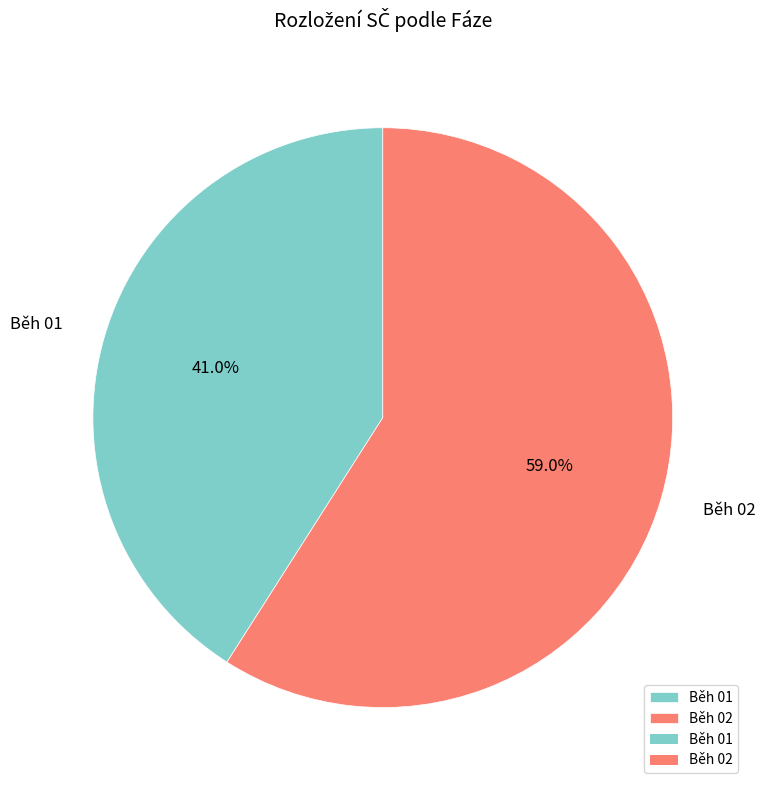

Rank the categories by value from lowest to highest.

Běh 01, Běh 02